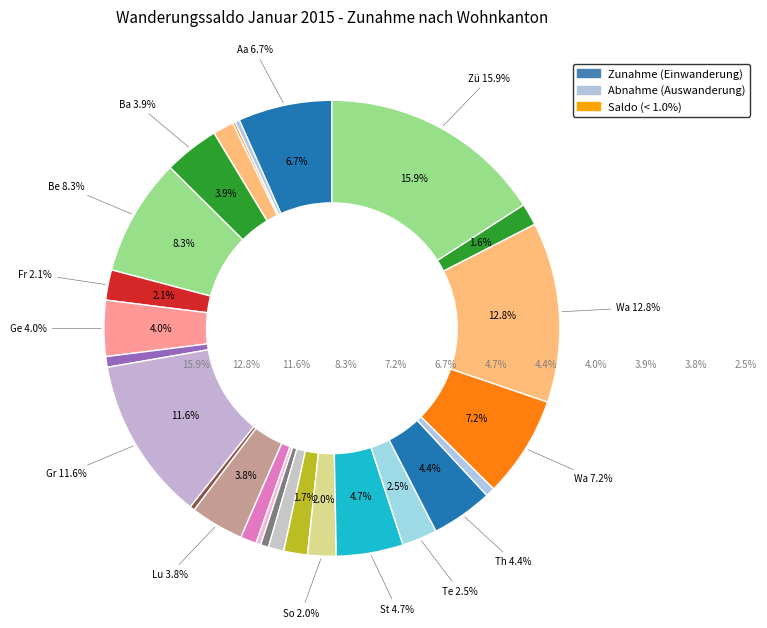

Which category has the smallest portion of the pie?

Appenzell I. Rh.